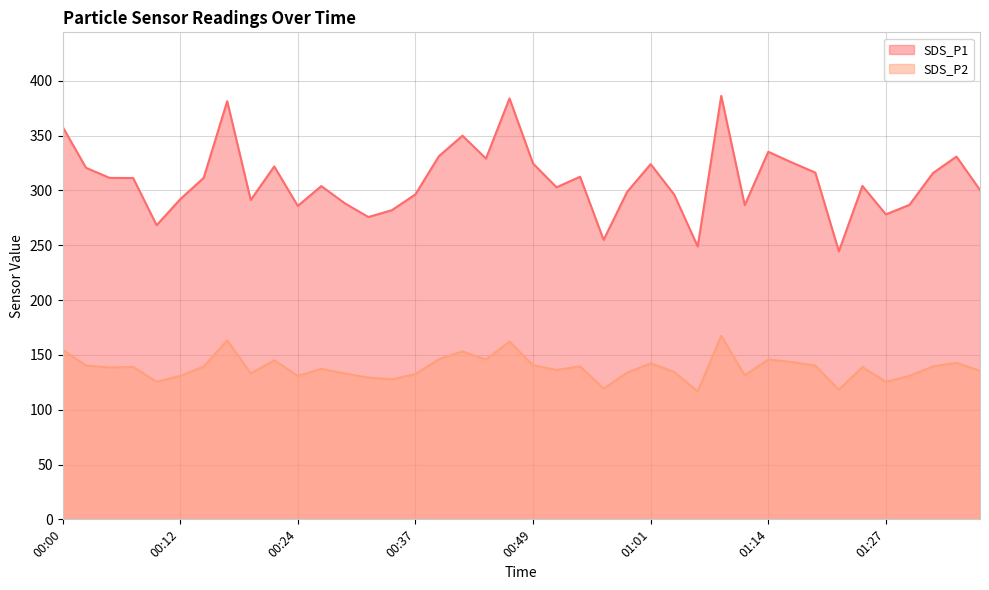

What is the difference between the maximum and minimum values in the SDS_P2 series?

50.8